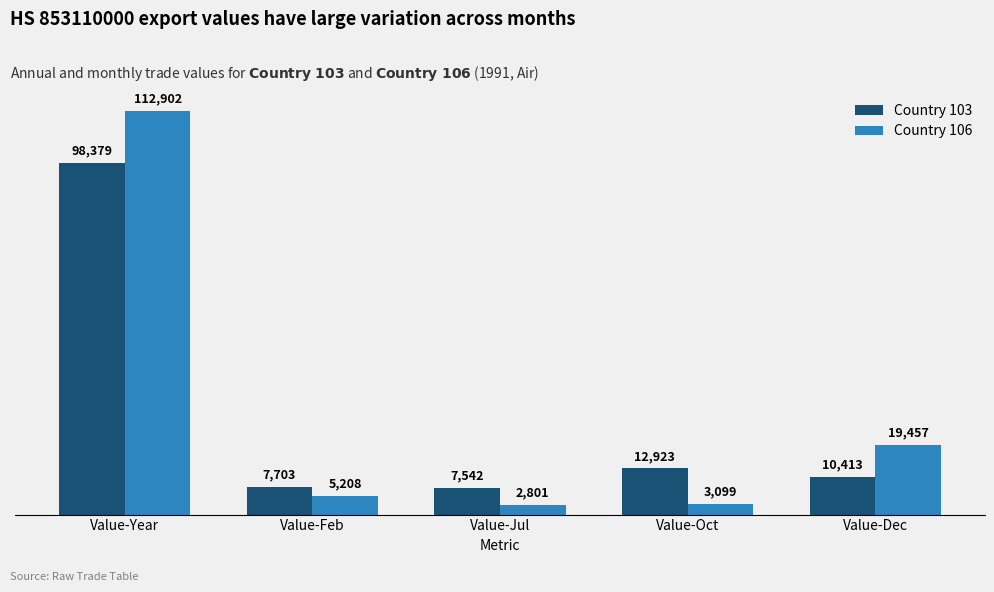

What are all the series names shown in the legend?

Country 103, Country 106